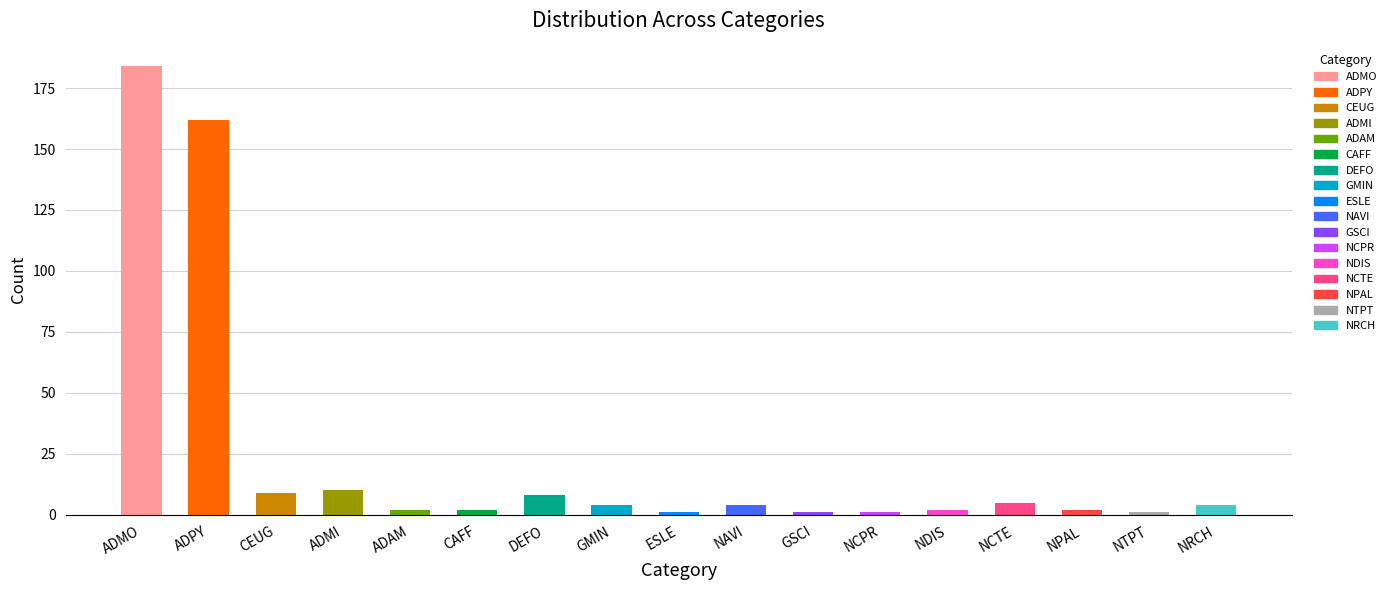

What is the greatest value displayed?

184